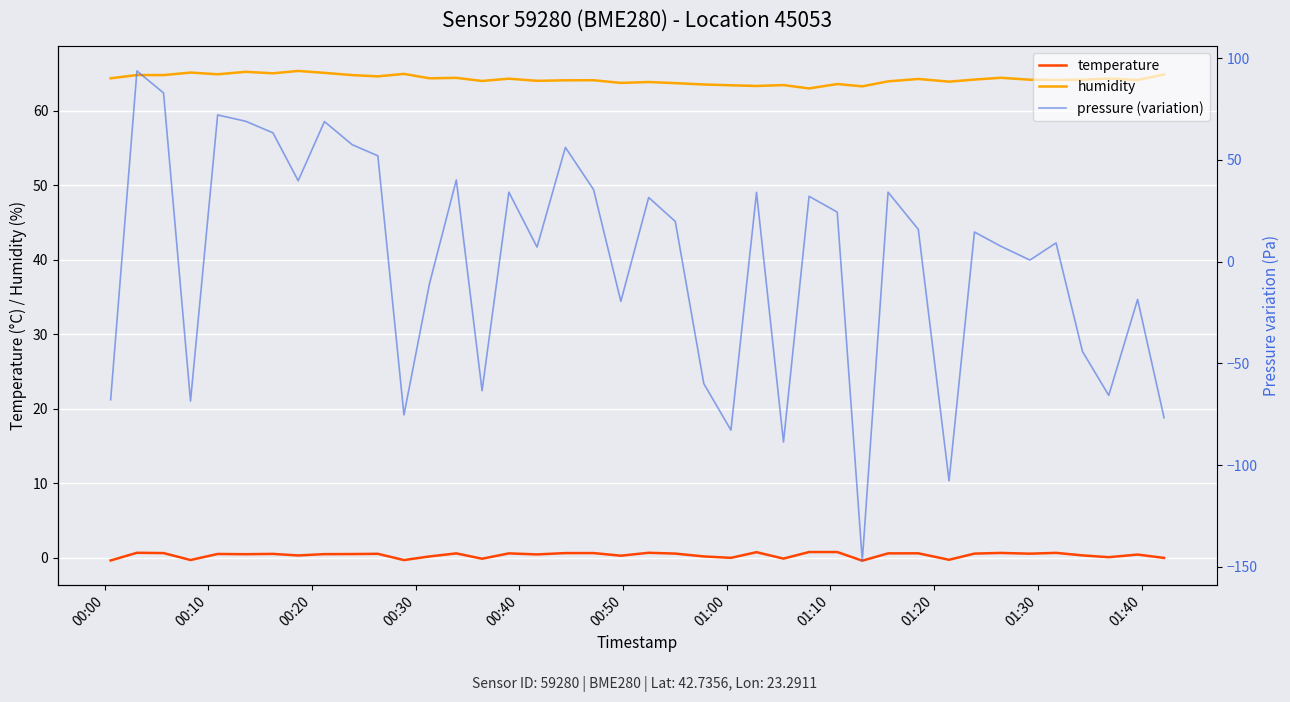

True or false: humidity has more than 0 interior local peaks.

True